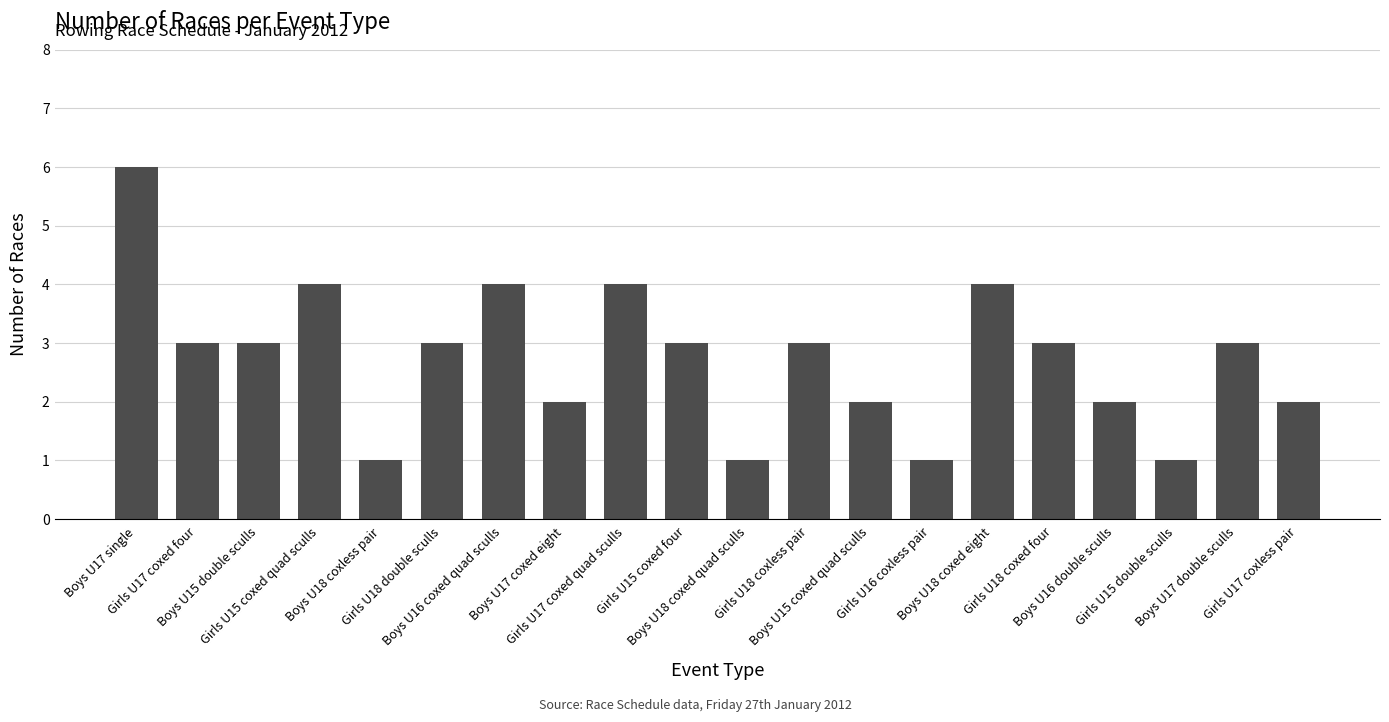

What is the smallest value displayed?

1